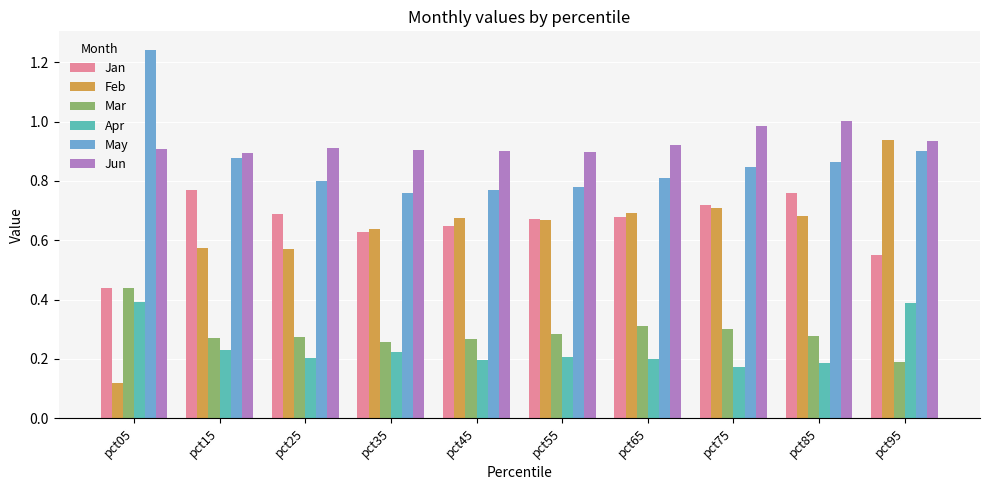

Between pct25 and pct95, which series saw the biggest shift?

Feb